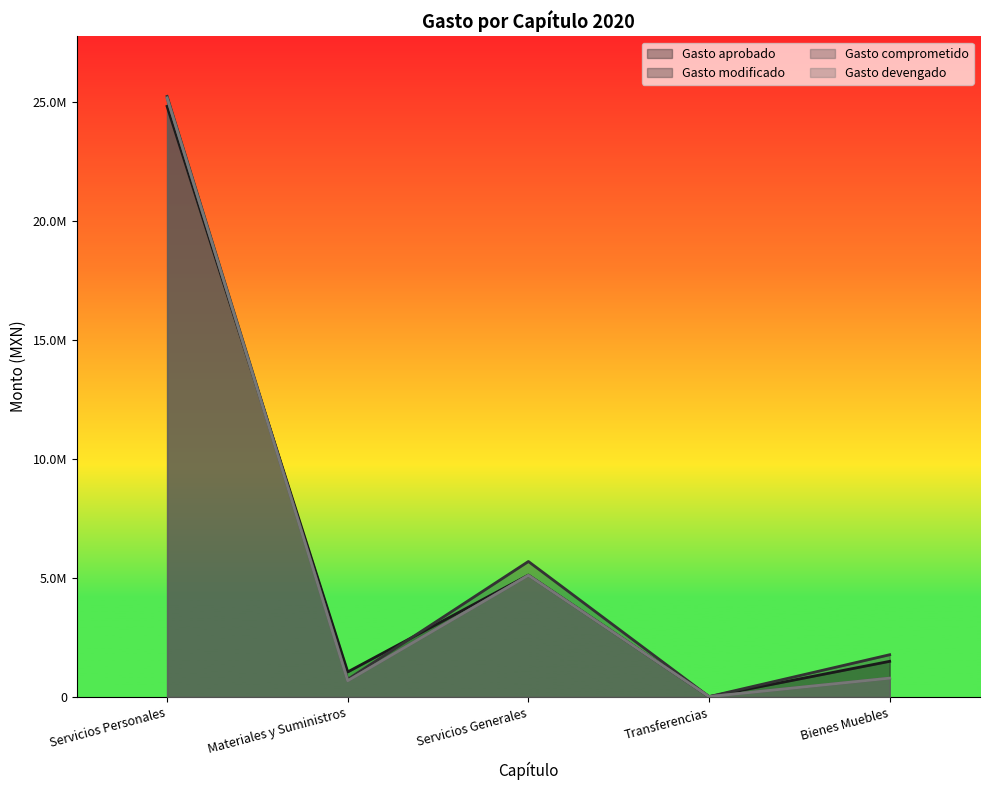

Does the chart have visible grid lines?

No